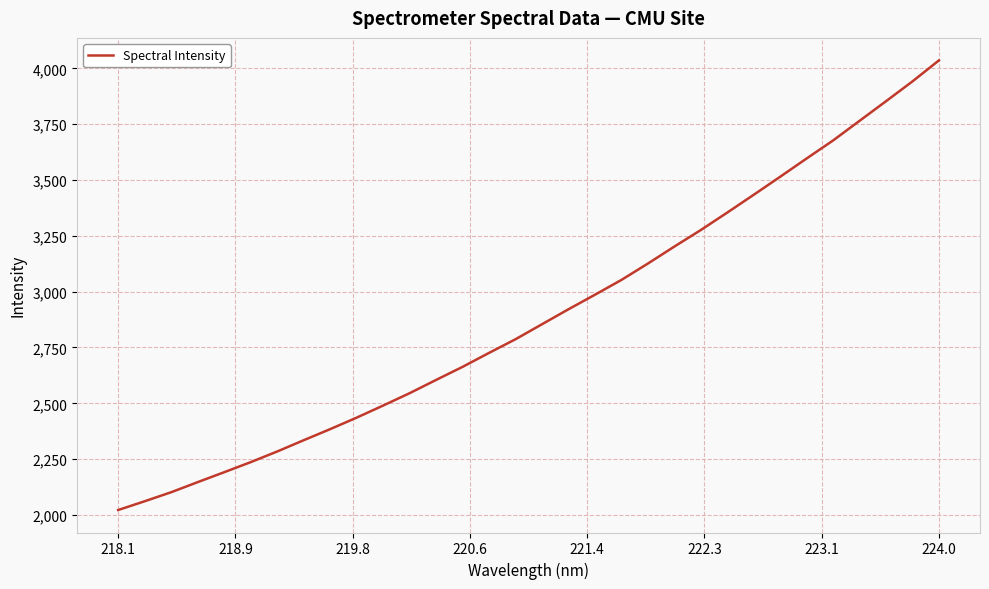

What is the minimum value shown in the chart?

2022.0